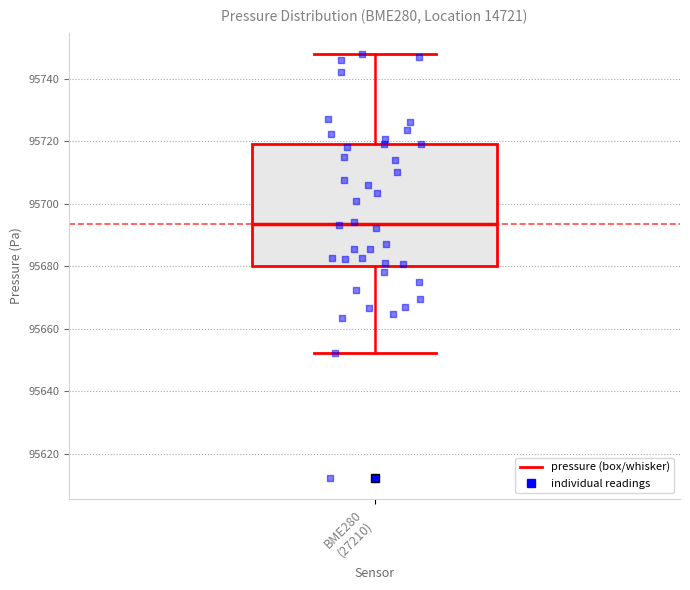

Where does the upper whisker of the box for BME280 (27210) end on the y-axis? The values are not printed on the chart, so give them approximately, as read against the axis.

95748